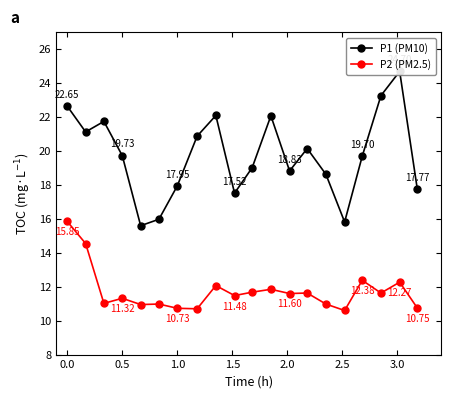

True or false: P2 (PM2.5) has more than 2 points higher than both neighbors.

True